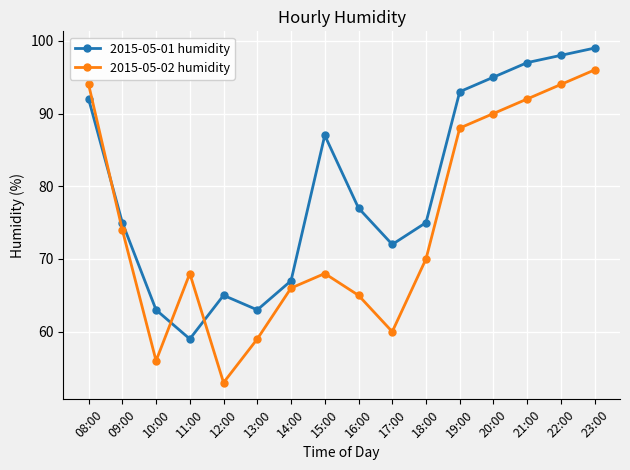

Count the number of categories in the chart.

16